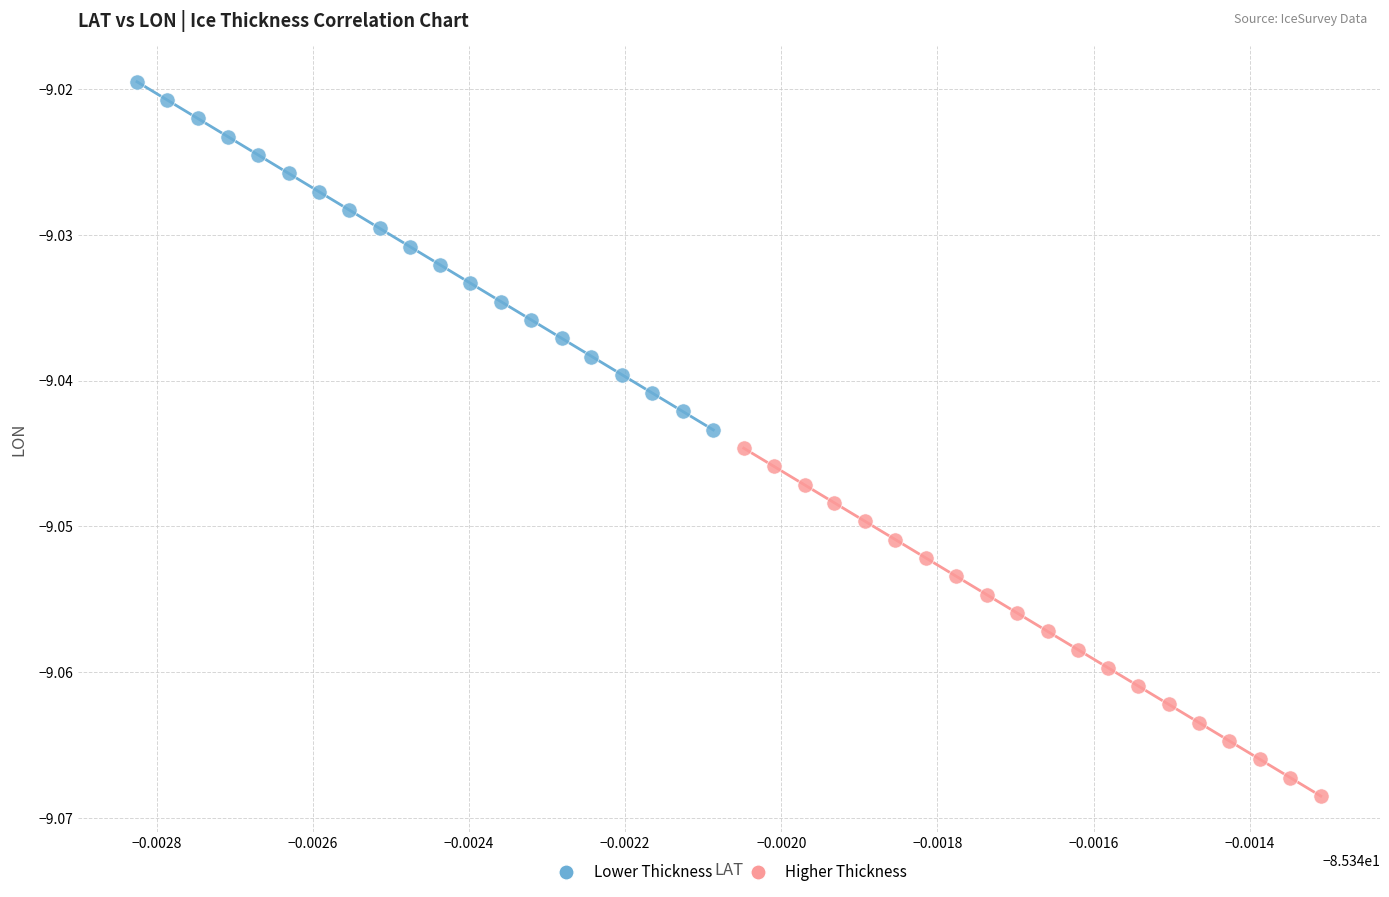

Which series has the largest Y range (max minus min)?

Lower Thickness